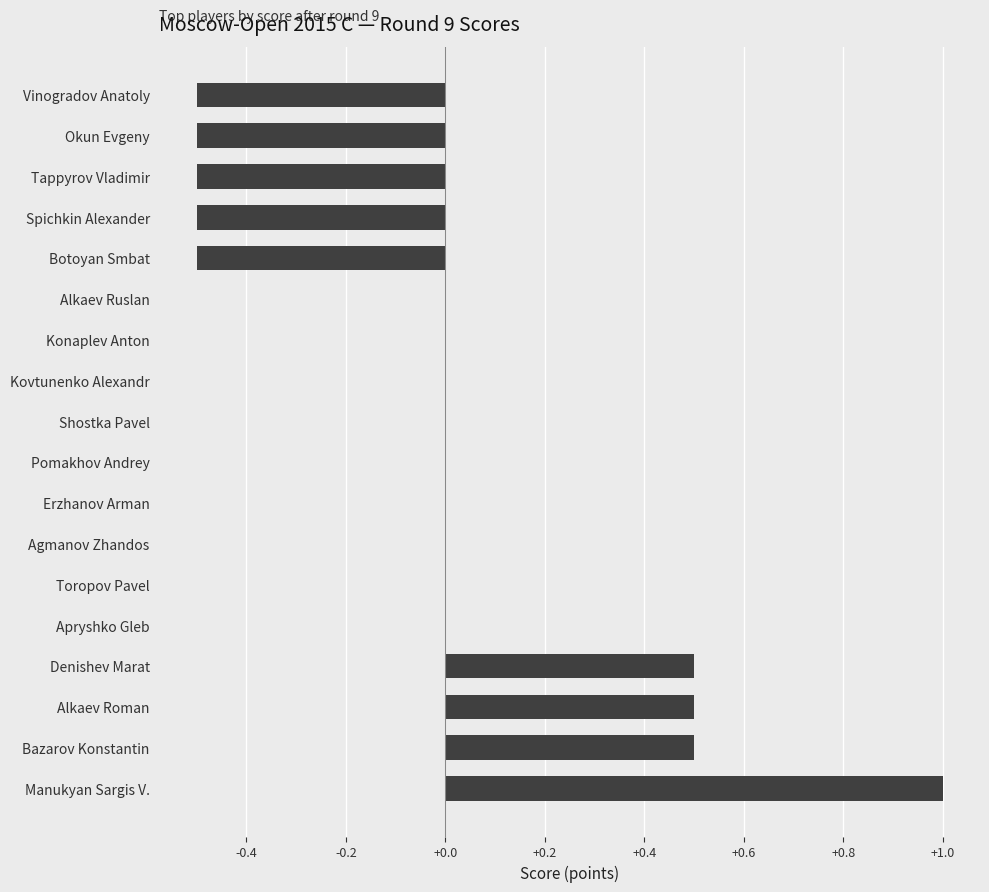

Count the number of data series in this chart.

1